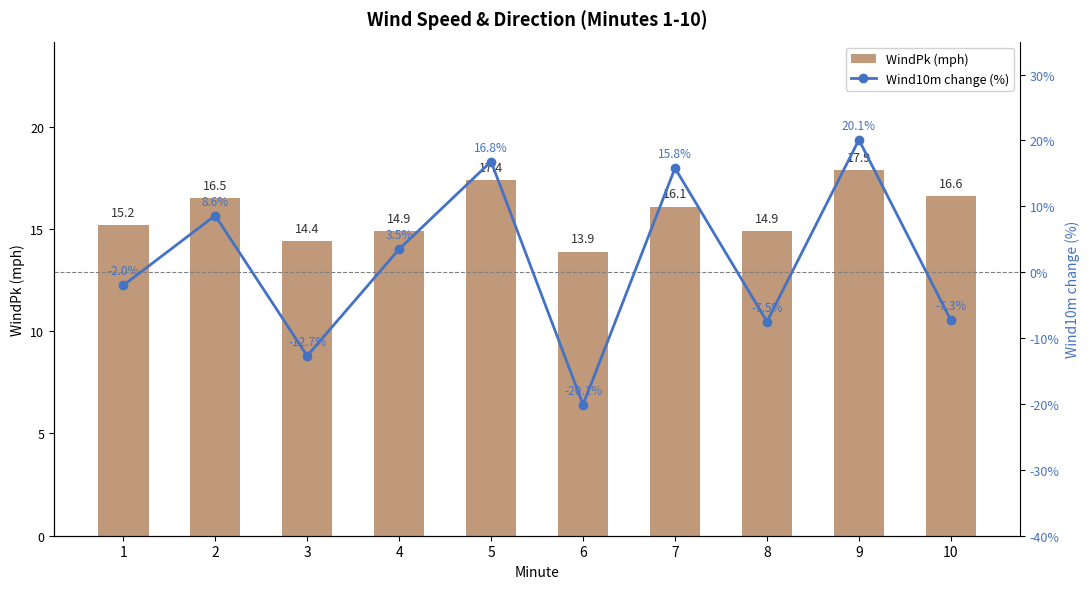

Which series has the widest spread of values?

Wind10m change (%)